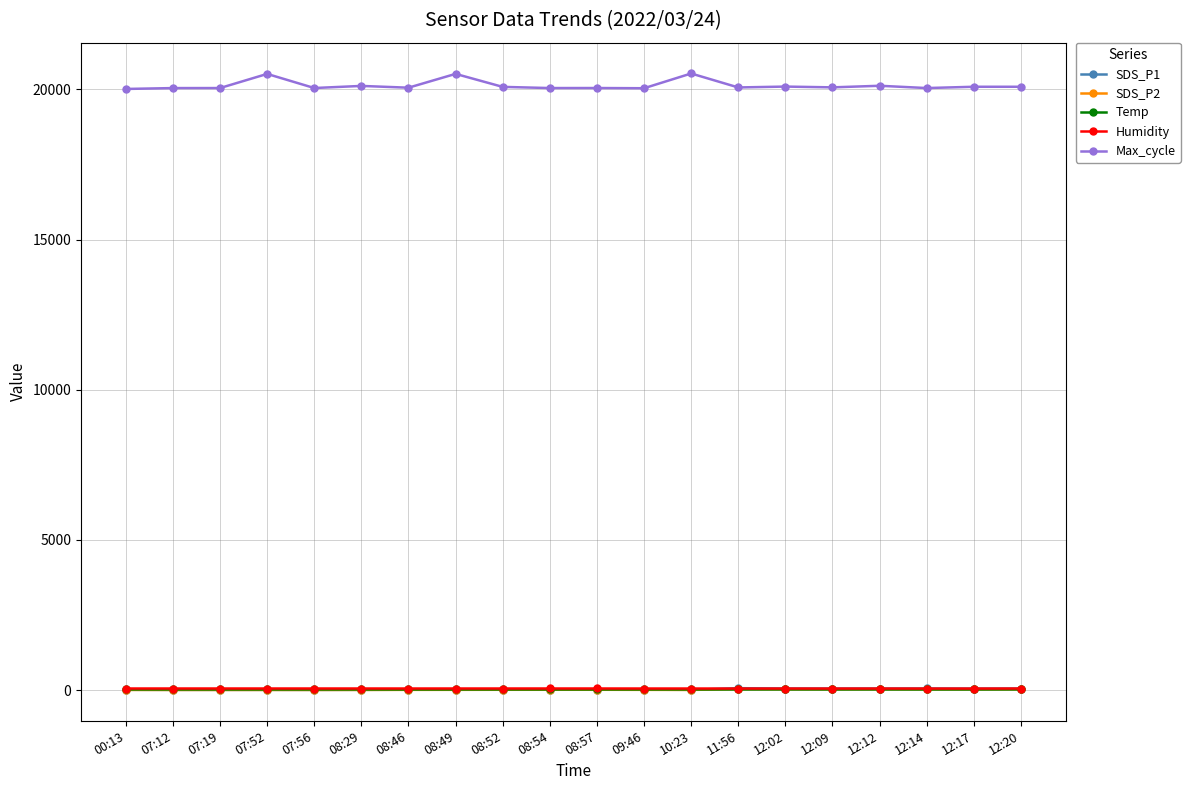

True or false: SDS_P1 has more than 2 points higher than both neighbors.

True